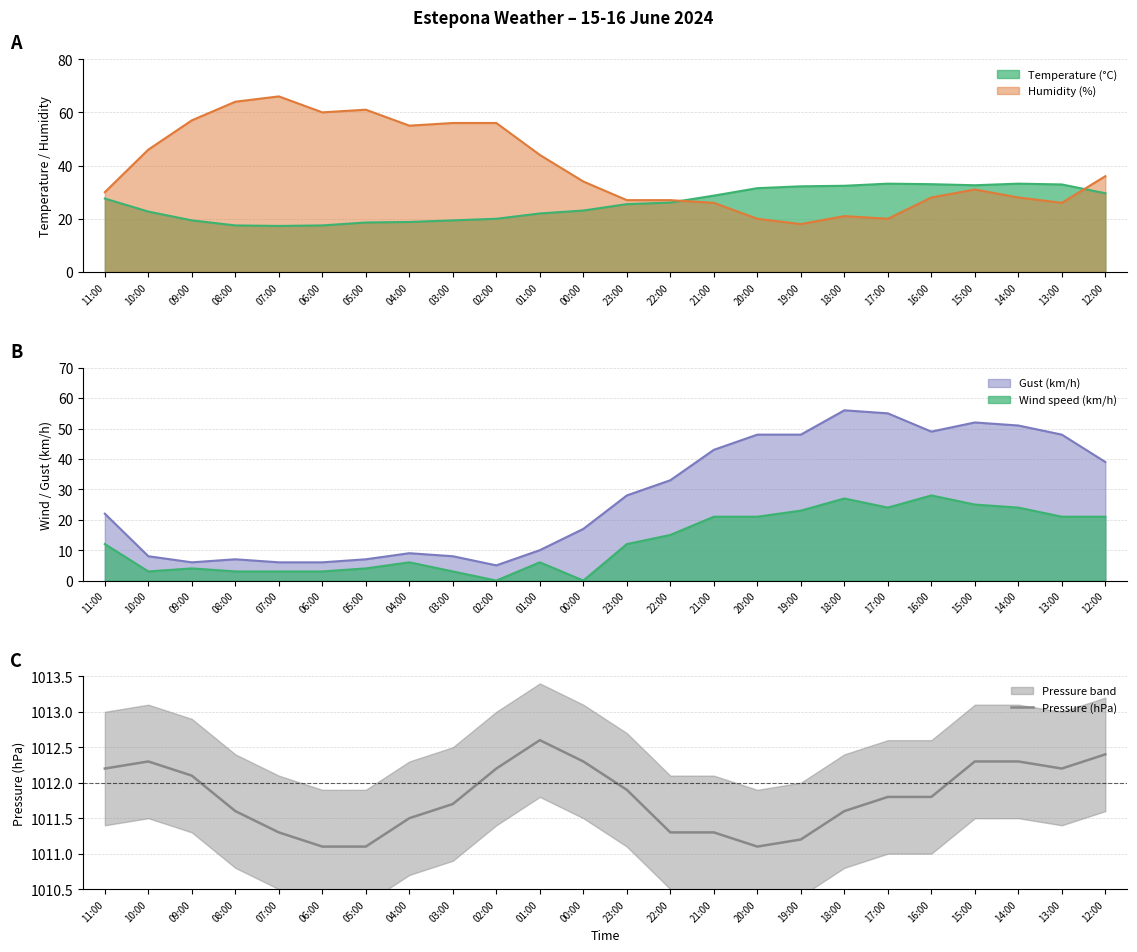

What position from the left is 11:00?

1